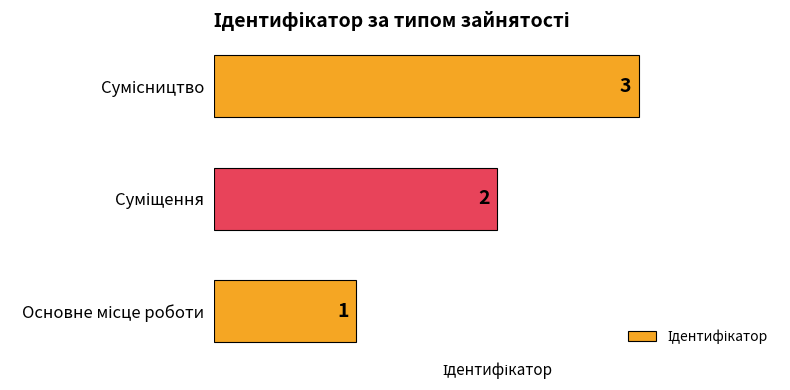

What is the sum of all values?

6